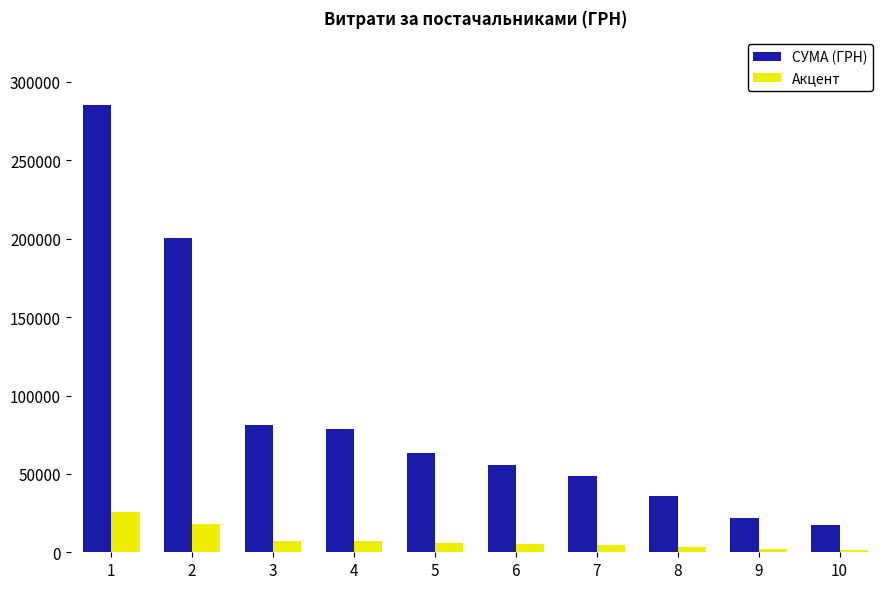

At which label is СУМА (ГРН) closest to 151450?

2